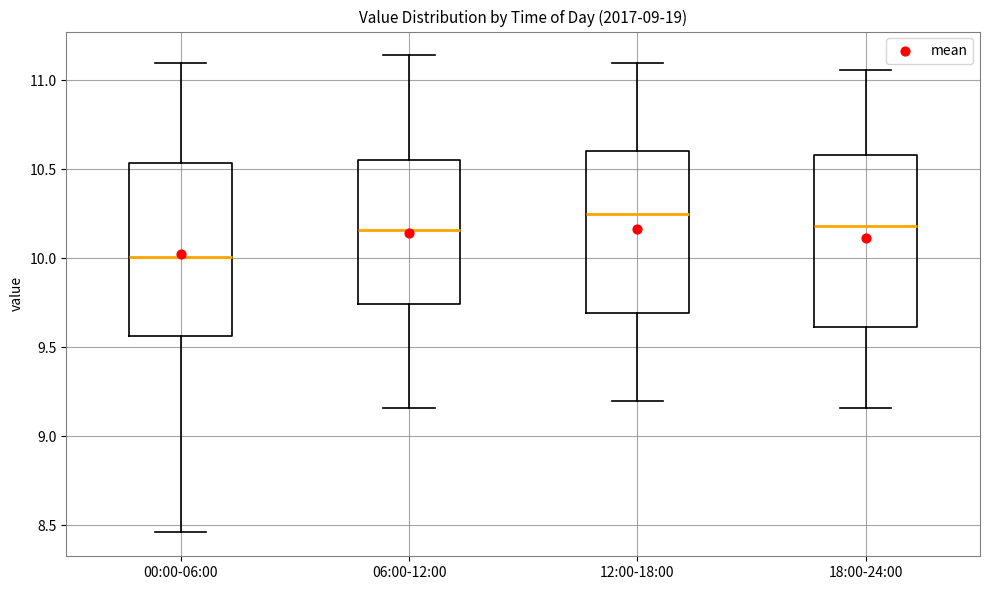

Reading left to right, read every box against the y-axis: the position of its median line, the range the box covers, and the ends of its whiskers. The values are not printed on the chart, so give them approximately, as read against the axis.

00:00-06:00: median 10.00, box 9.55 to 10.55, whiskers 8.45 to 11.10
06:00-12:00: median 10.15, box 9.75 to 10.55, whiskers 9.15 to 11.15
12:00-18:00: median 10.25, box 9.70 to 10.60, whiskers 9.20 to 11.10
18:00-24:00: median 10.20, box 9.60 to 10.60, whiskers 9.15 to 11.05